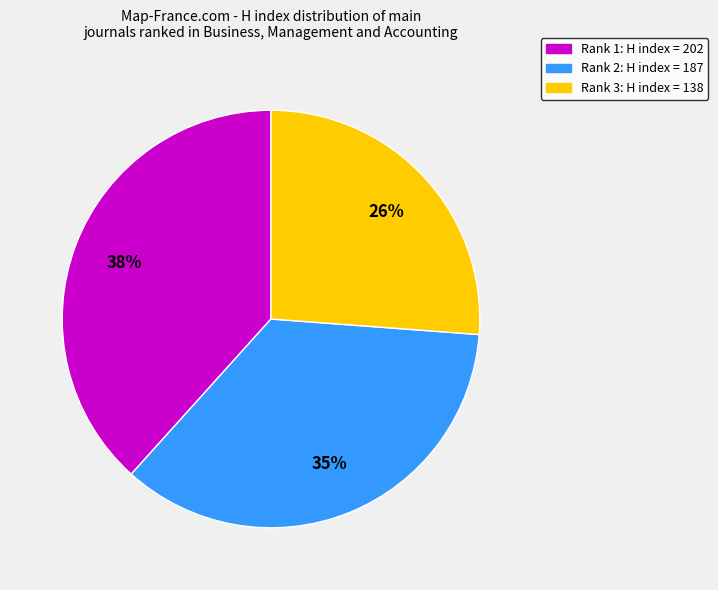

Rank the categories by value from lowest to highest.

Rank 3: H index = 138, Rank 2: H index = 187, Rank 1: H index = 202